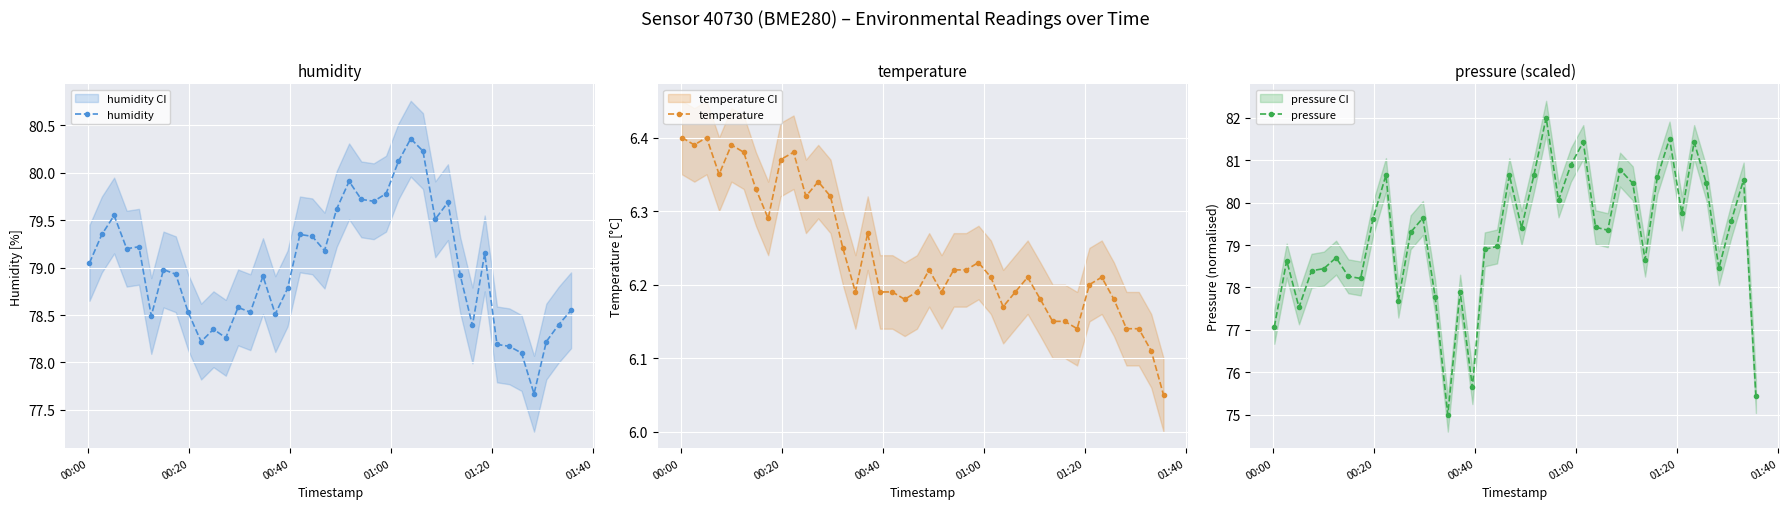

How many temperature values are between 6 and 7?

40